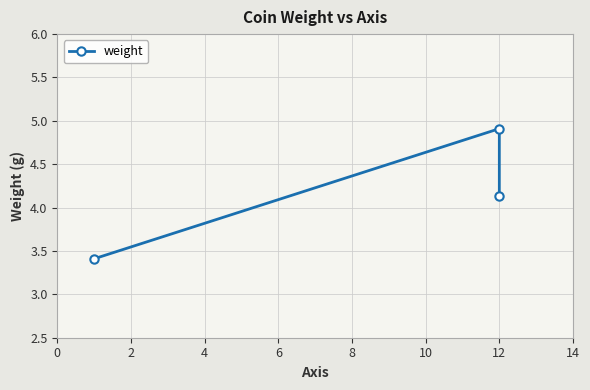

How many data points are less than 4?

1